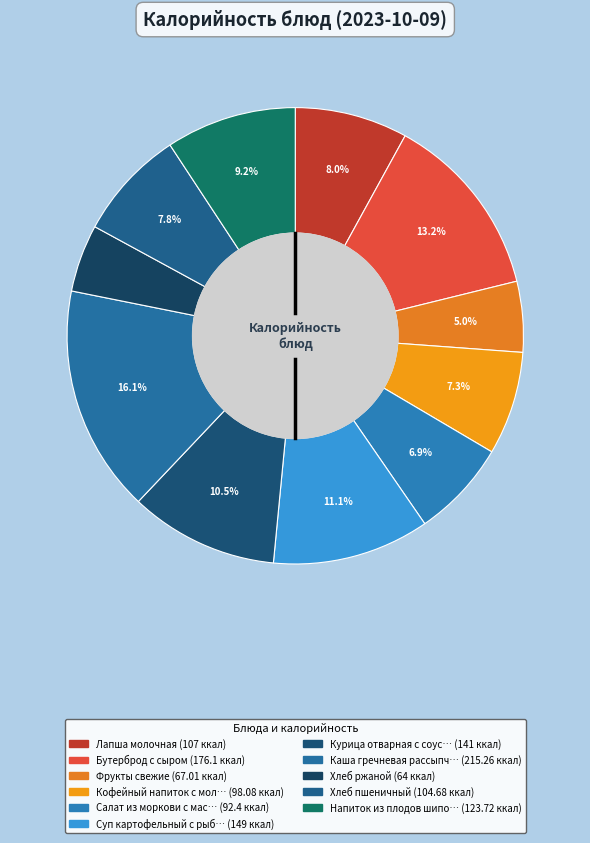

Count the number of slices in the pie.

11